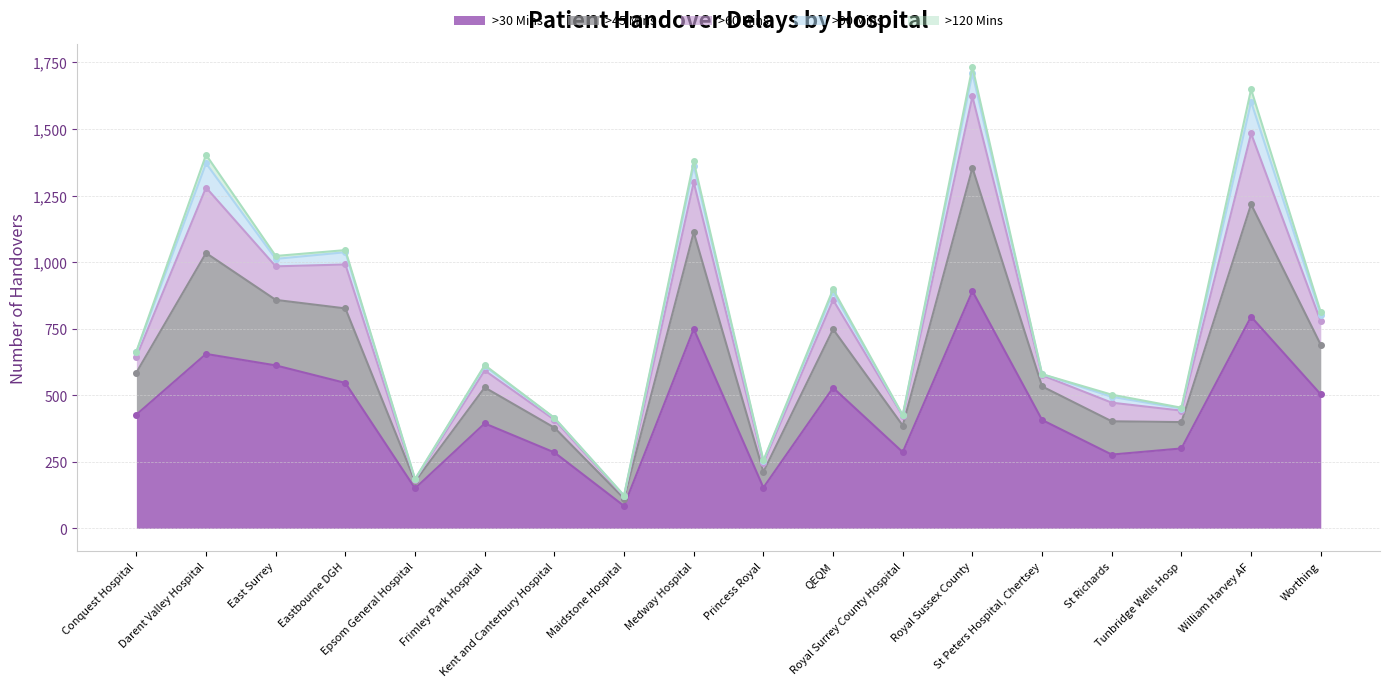

True or false: >90 Mins and >60 Mins intersect in this chart.

False